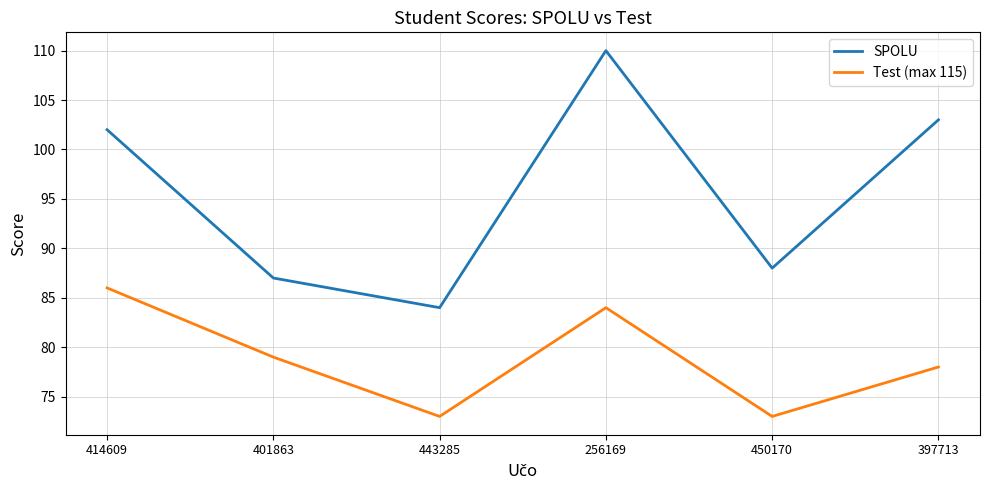

What is the approximate value of SPOLU at 256169?

110